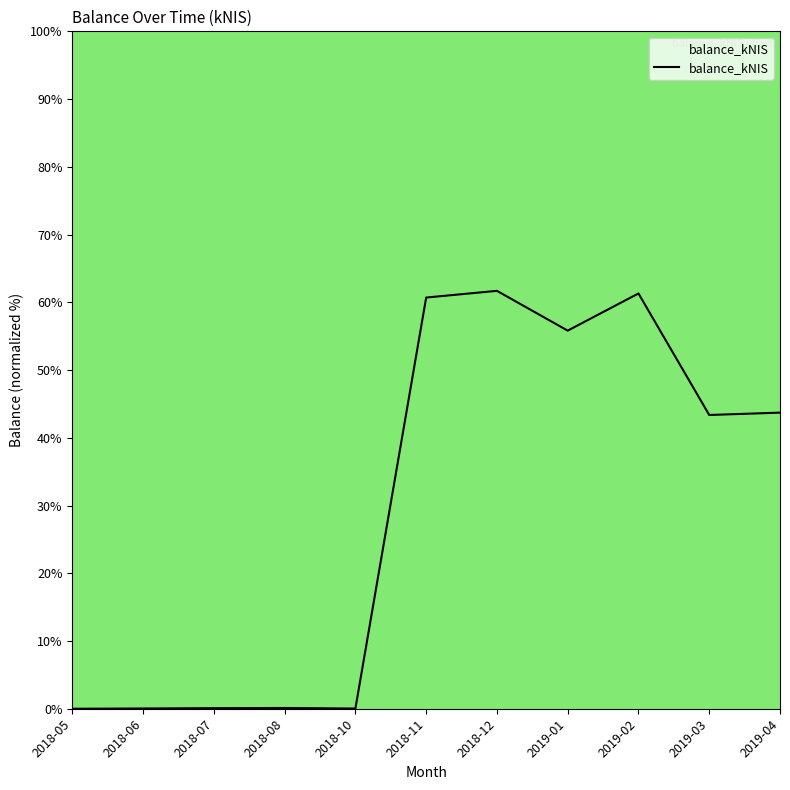

What is the maximum value shown in the chart?

61.7